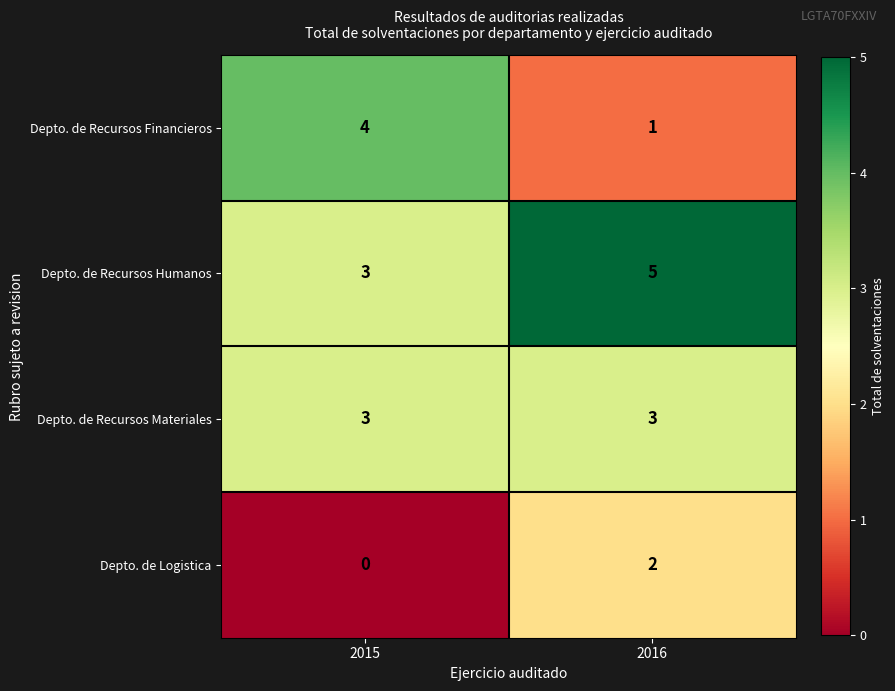

What value does the Depto. de Recursos Financieros series have at 2015?

4